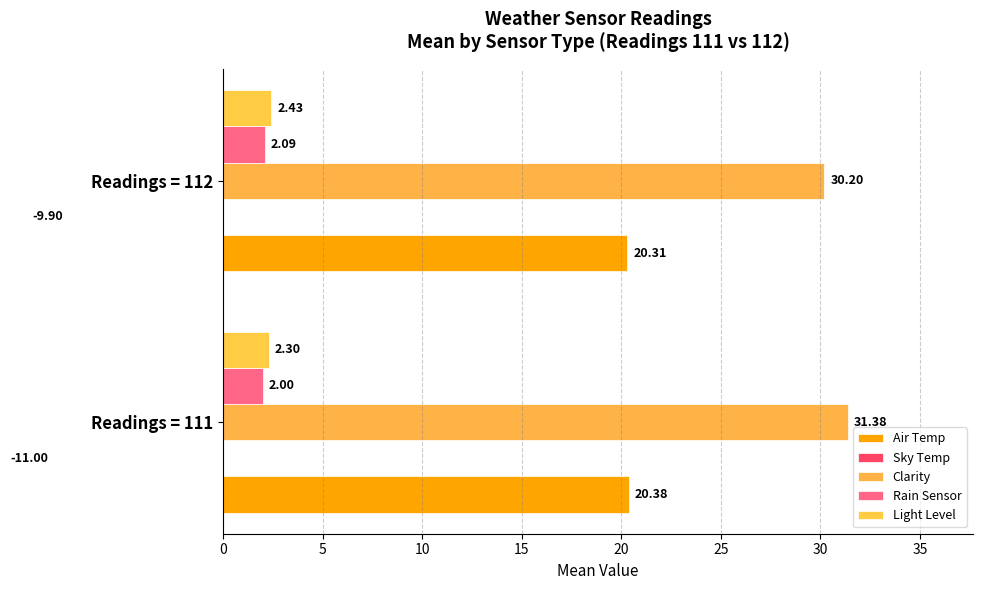

The Clarity series shows 31.4 at 0. True or false?

True